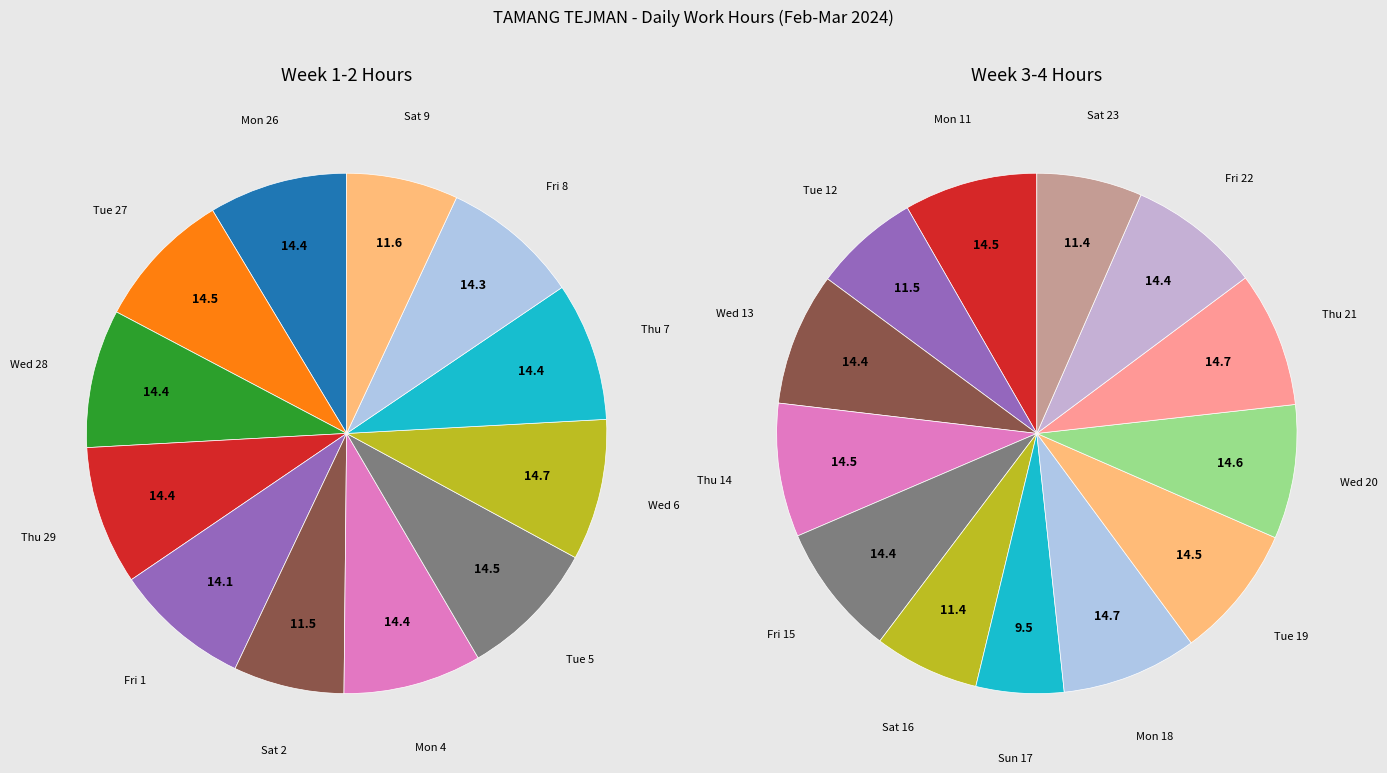

Which slice is the largest?

Mon 18